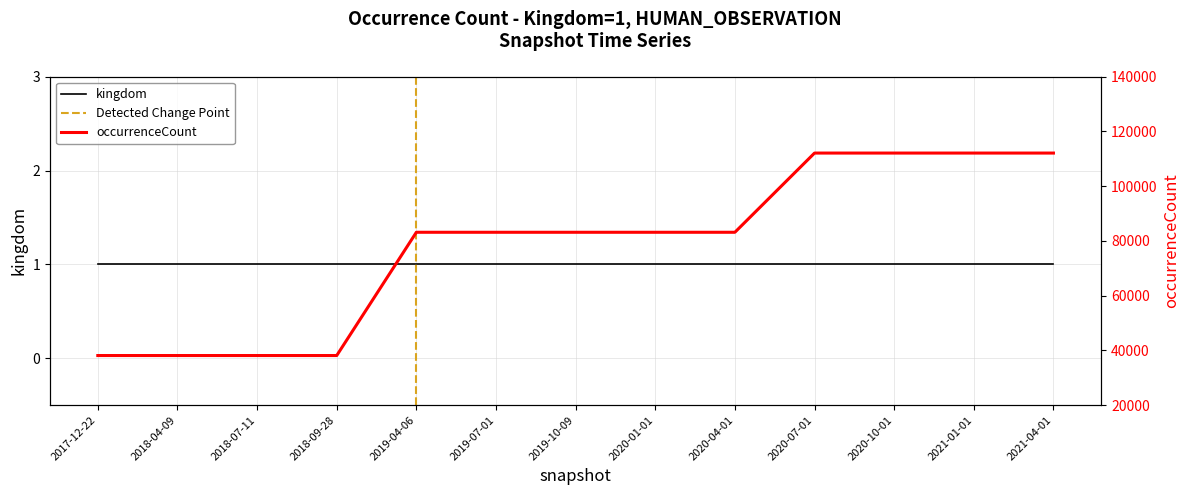

Does the chart display data point markers on the line(s)?

No